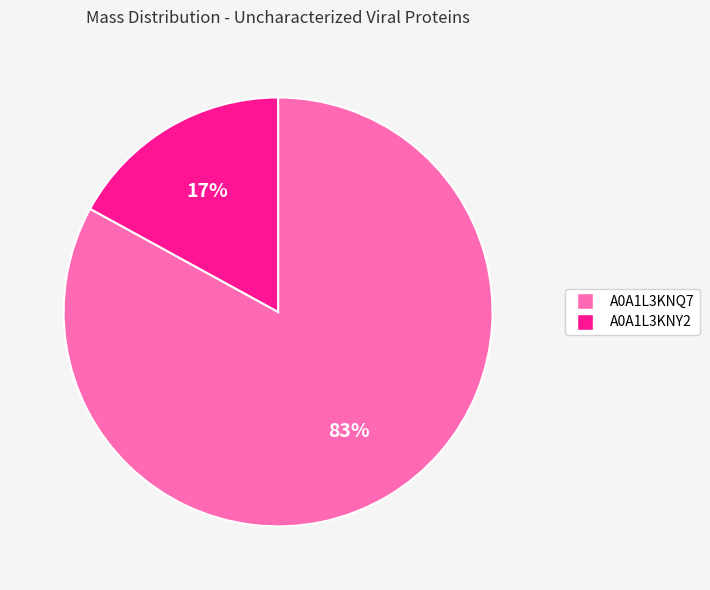

To the nearest percent, what is the difference between the largest and smallest slice percentages?

66%